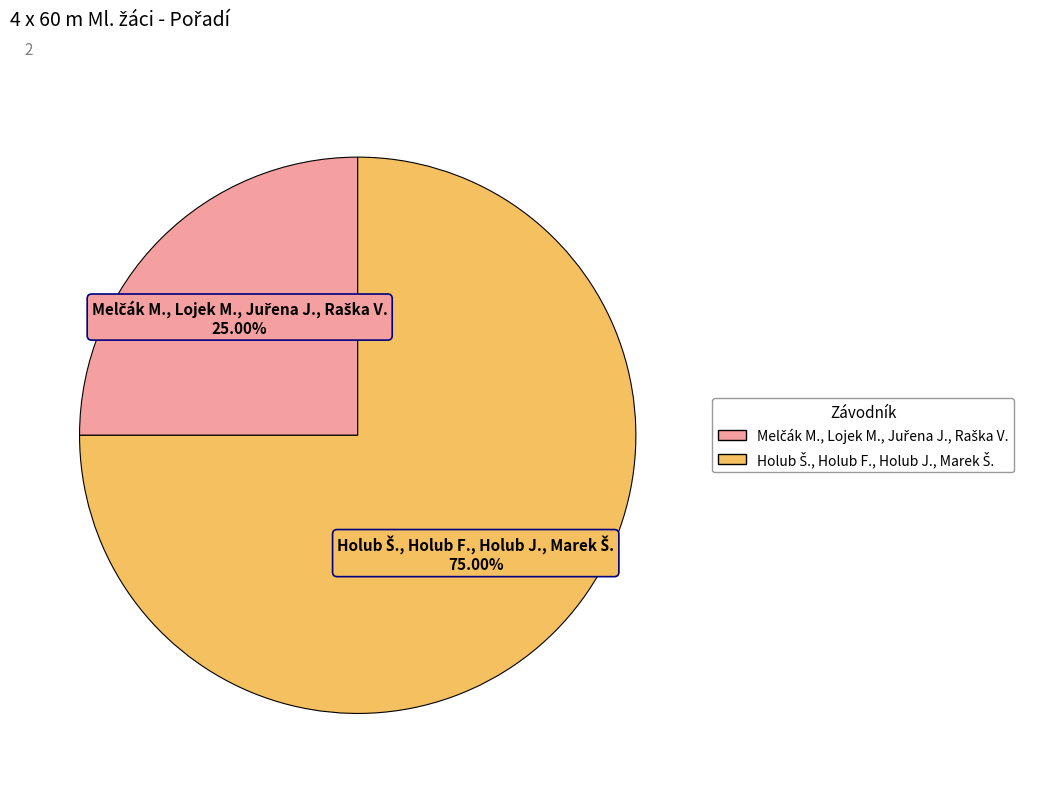

Is there any slice that represents more than half of the pie?

Yes